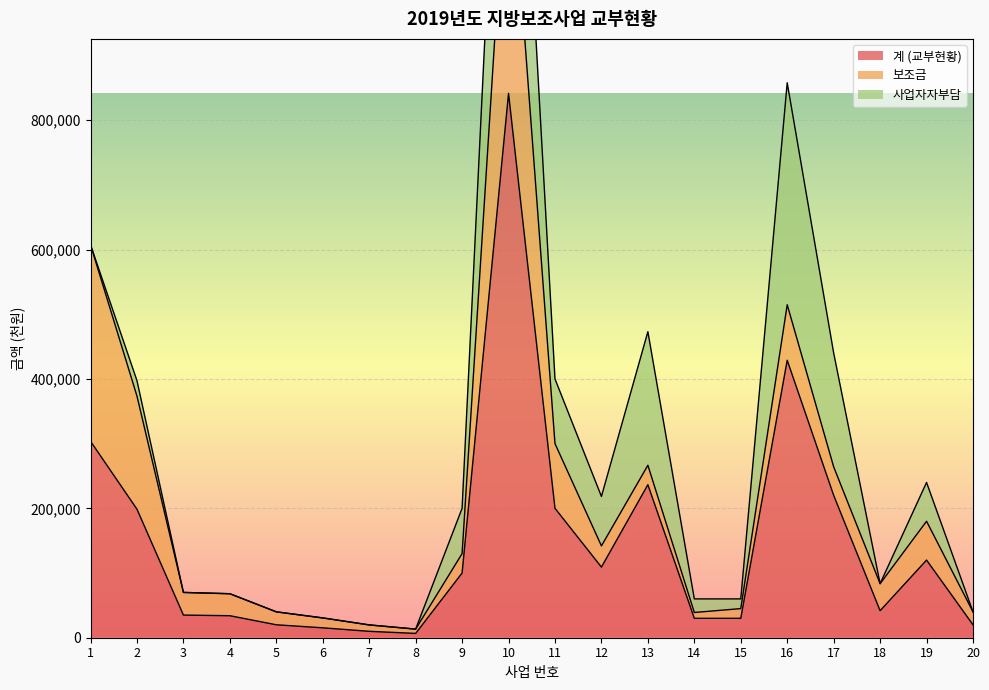

What is the greatest value displayed?

841370